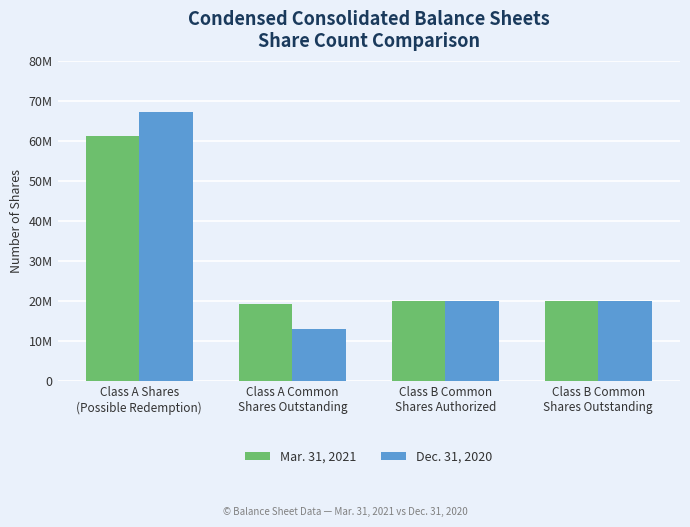

What value does the Mar. 31, 2021 series have at Class A Common
Shares Outstanding?

19198460